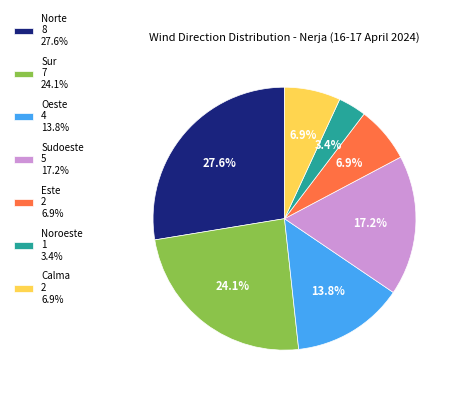

To the nearest percent, what percentage of the pie is Sur?

24%